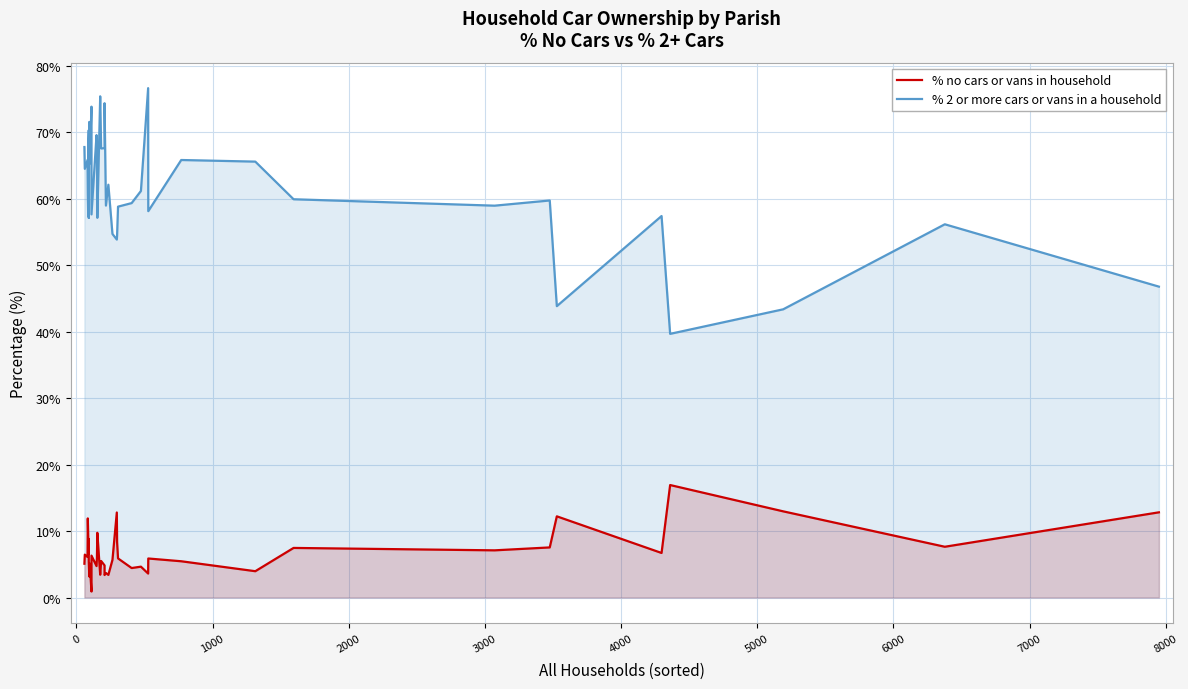

Does the chart display data point markers on the line(s)?

No